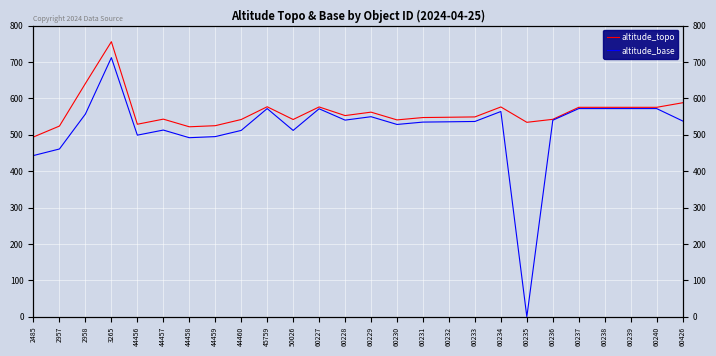

List the series in order of their peak value, highest first.

altitude_topo, altitude_base